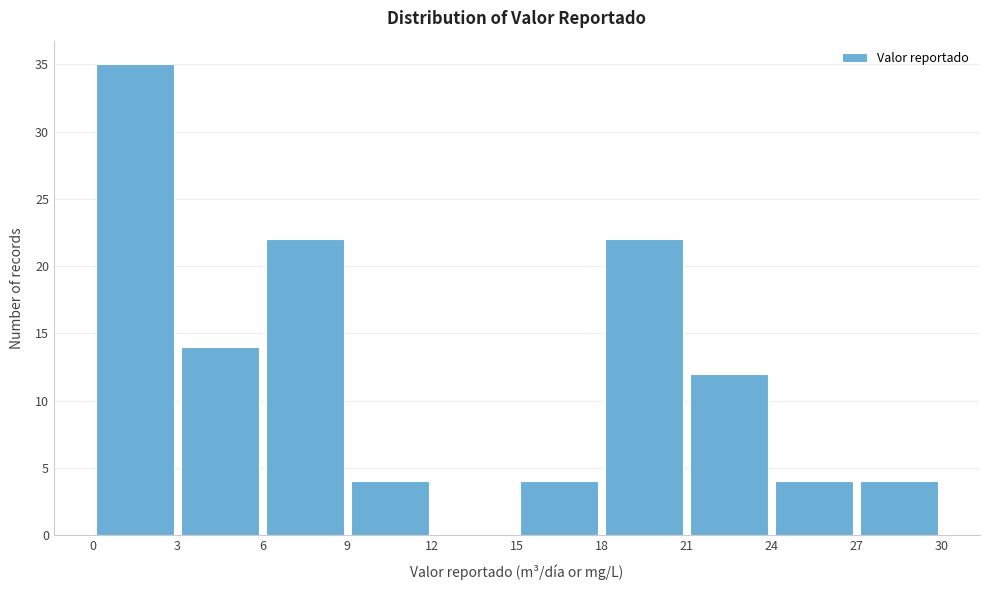

Reading left to right, list every bar in this chart as the range it spans on the x-axis followed by its height. The values are not printed on the chart, so give them approximately, as read against the axis.

0 to 3: 35
3 to 6: 14
6 to 9: 22
9 to 12: 4
12 to 15: 0
15 to 18: 4
18 to 21: 22
21 to 24: 12
24 to 27: 4
27 to 30: 4